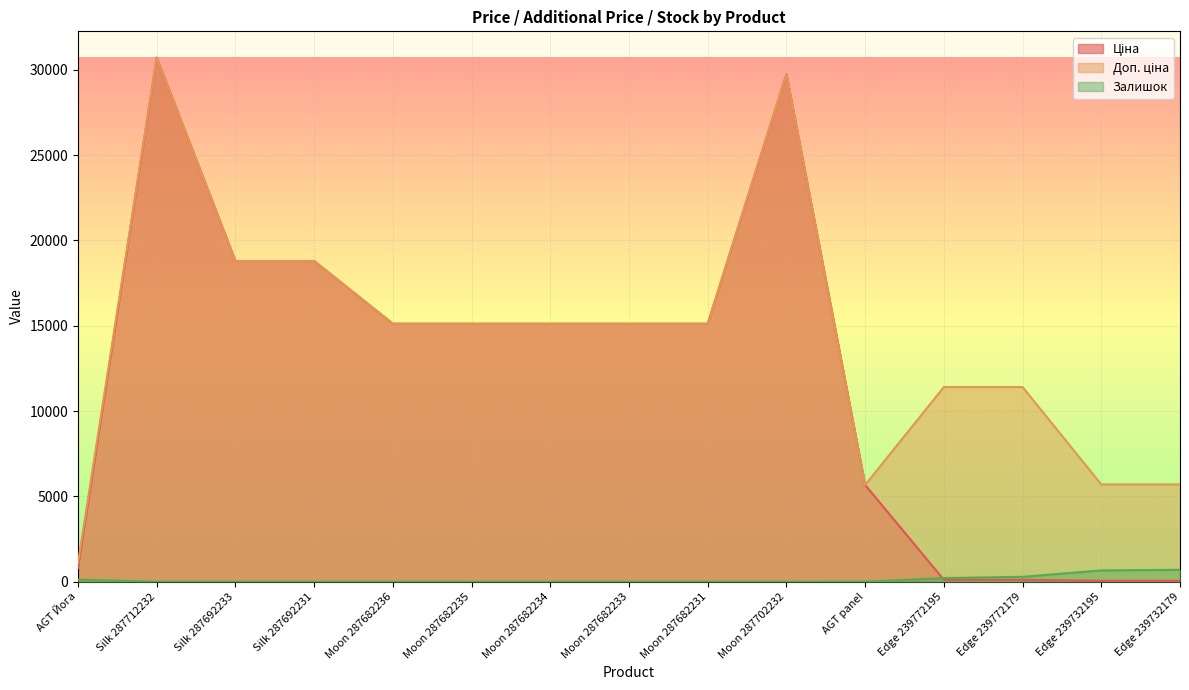

Where is Залишок nearest to the value 351?

Edge 239772179